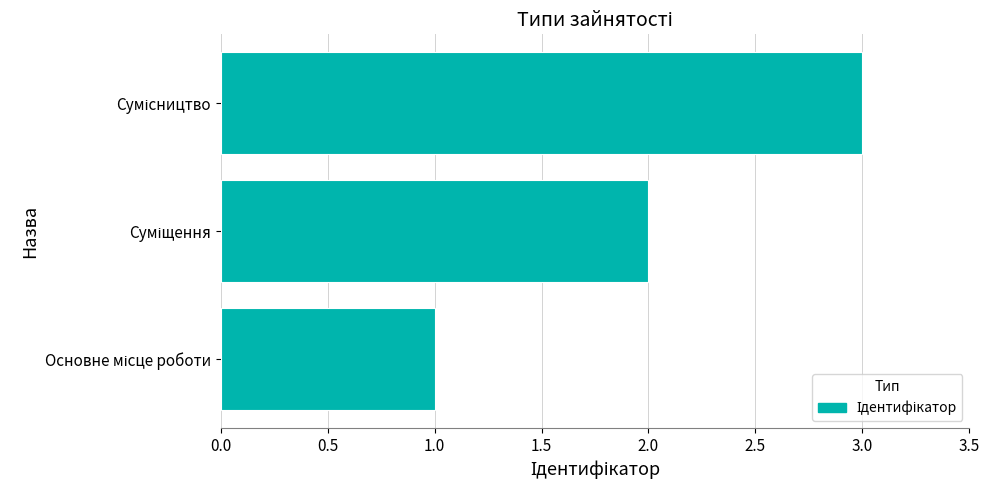

What is the maximum value shown in the chart?

3